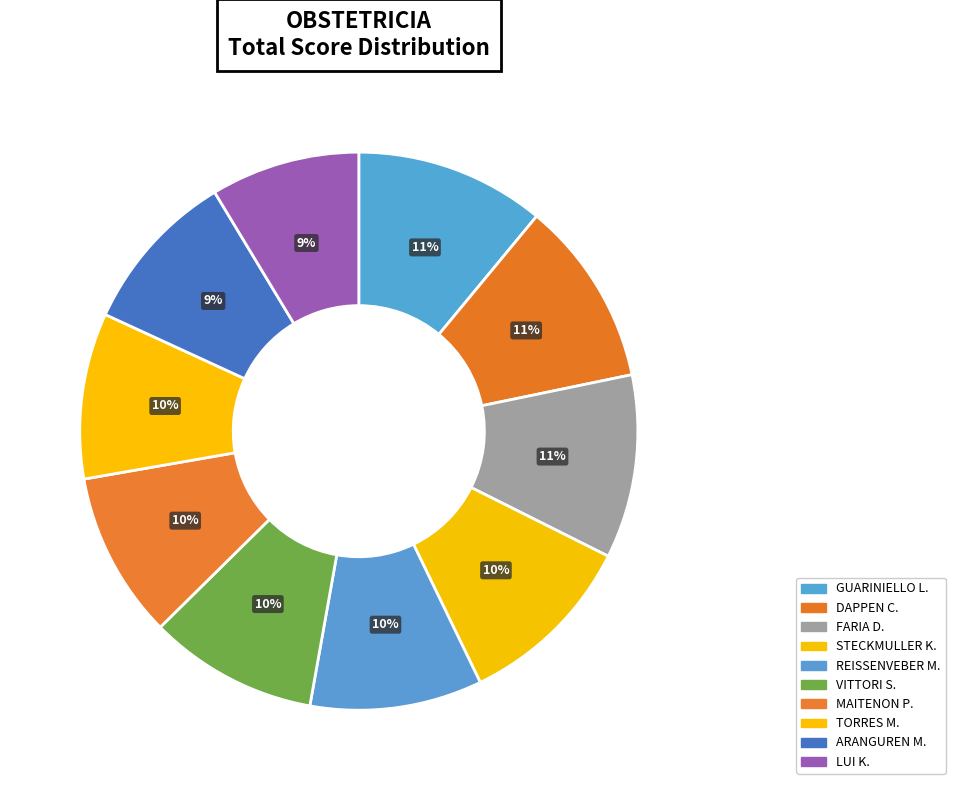

To the nearest percent, what is the difference between the largest and smallest slice percentages?

2%